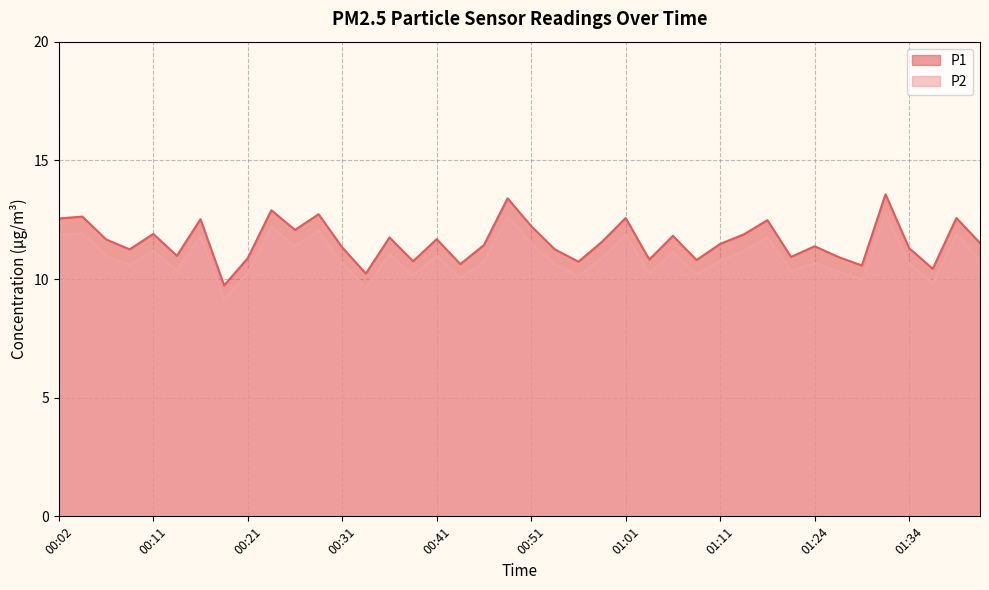

Read the P1 value at 00:46.

11.4